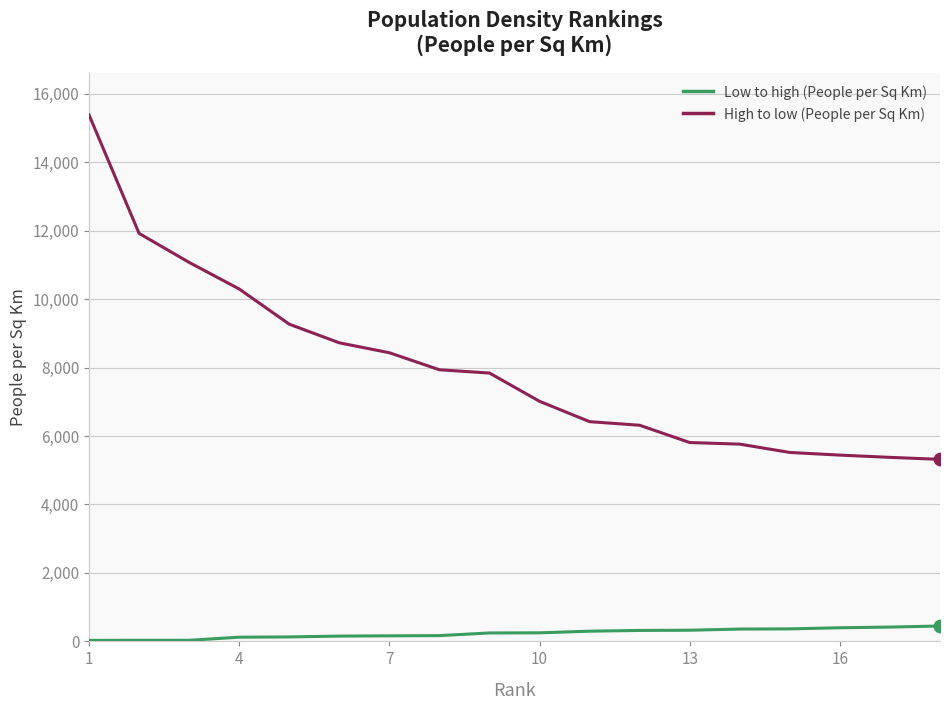

List the series in order of their overall mean, lowest first.

Low to high (People per Sq Km), High to low (People per Sq Km)